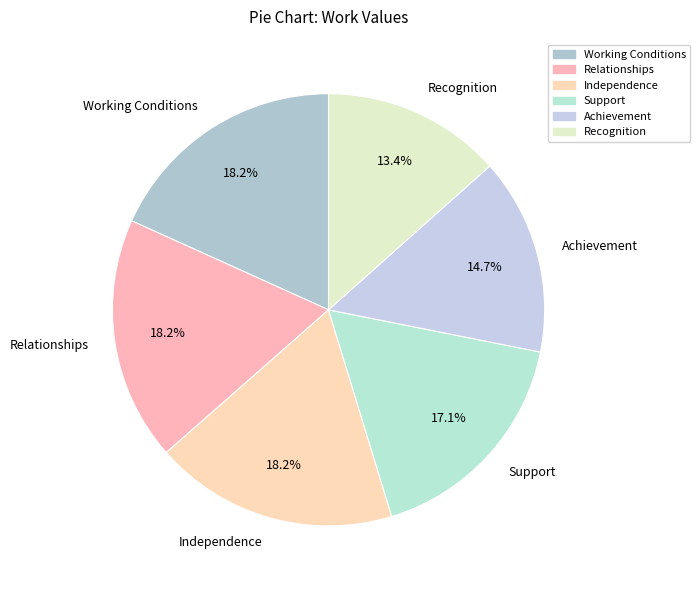

To the nearest percent, what portion does Recognition represent?

13%